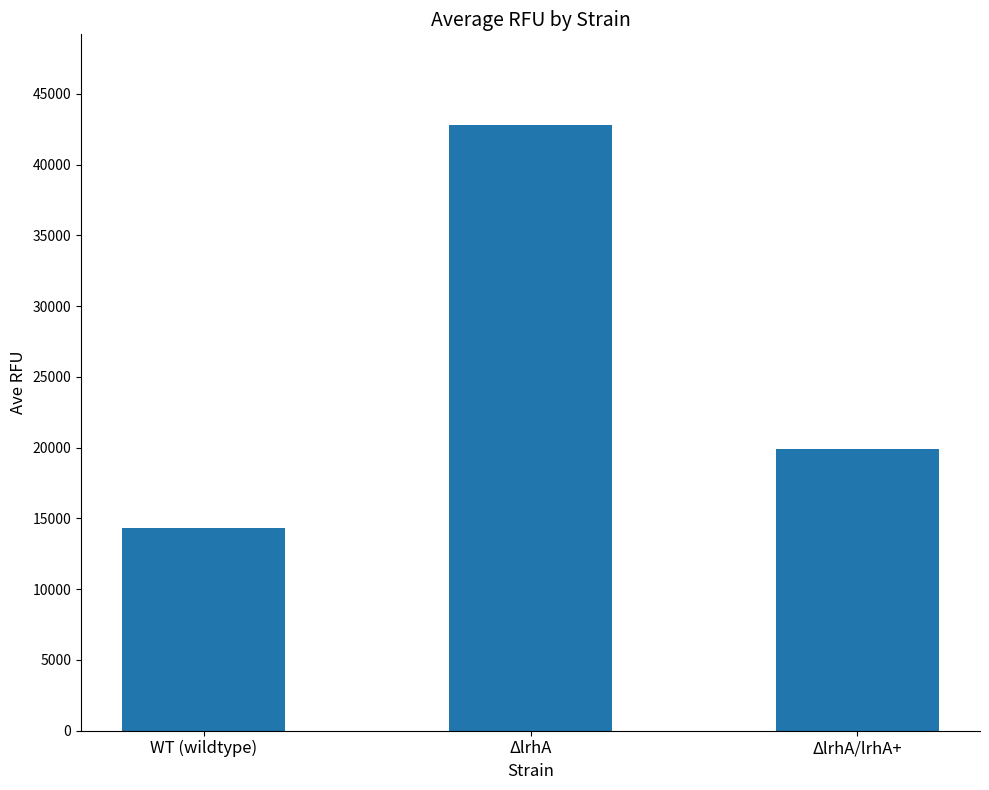

Reading left to right, transcribe all the data shown in this chart.

14305.6	42789.8	19868.2